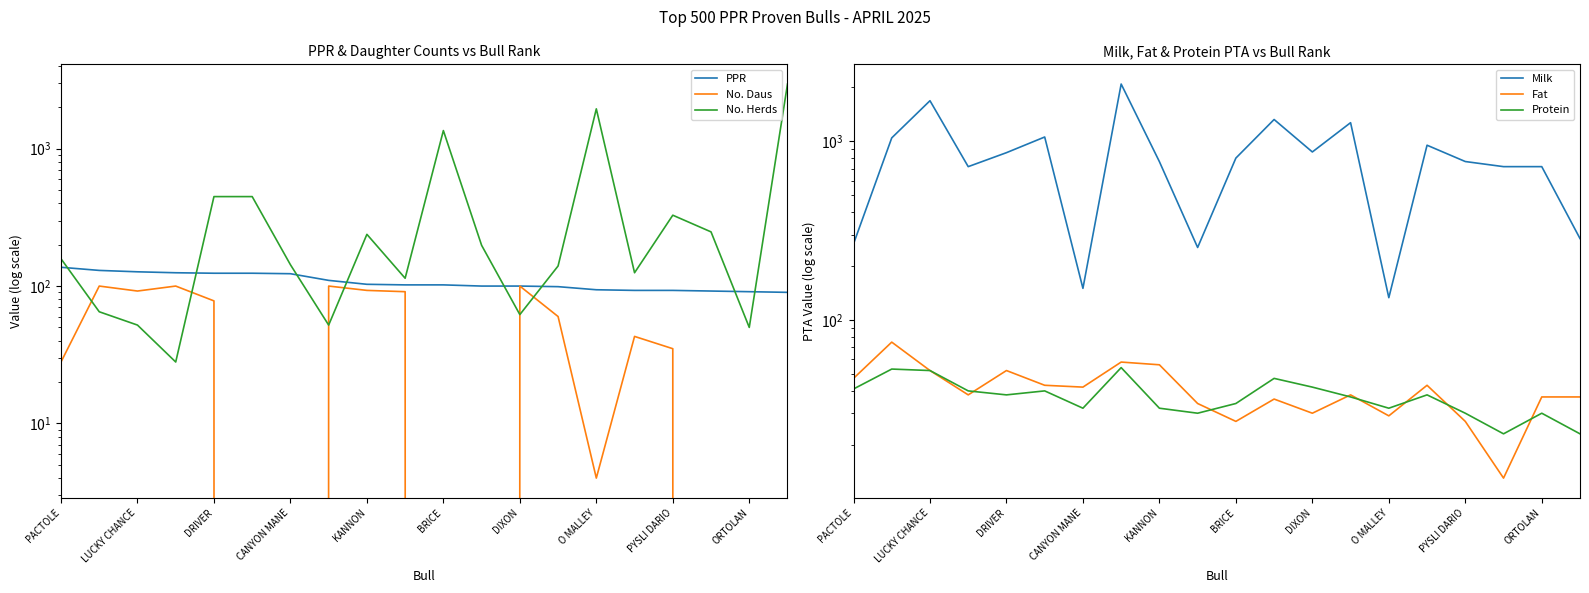

In Protein, how many points are higher than both neighbors (excluding endpoints)?

6